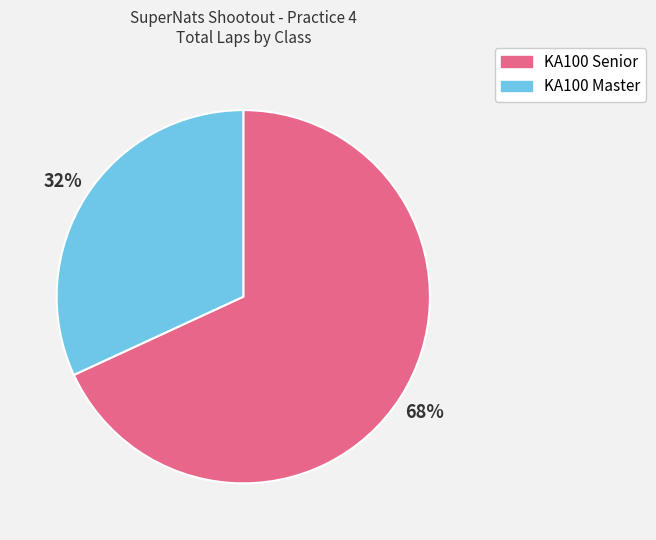

To the nearest percent, what is the average slice percentage?

50%